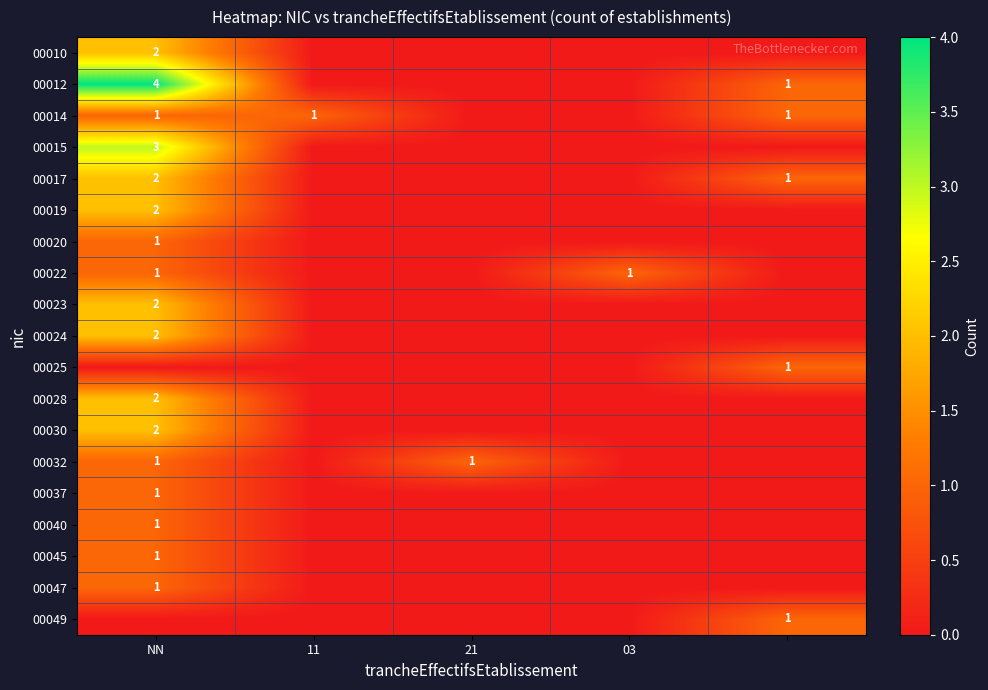

True or false: 00028 has a value of 2 at NN.

True